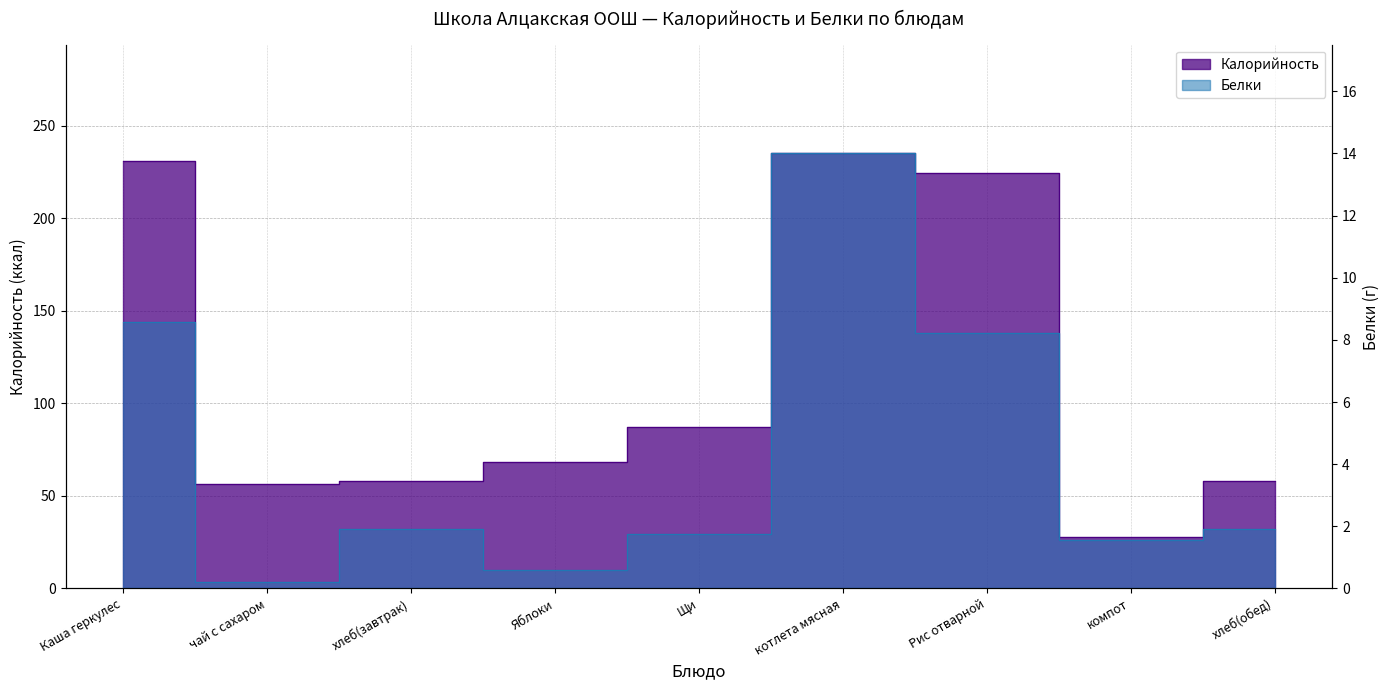

Which category has the lowest value across all series?

чай с сахаром